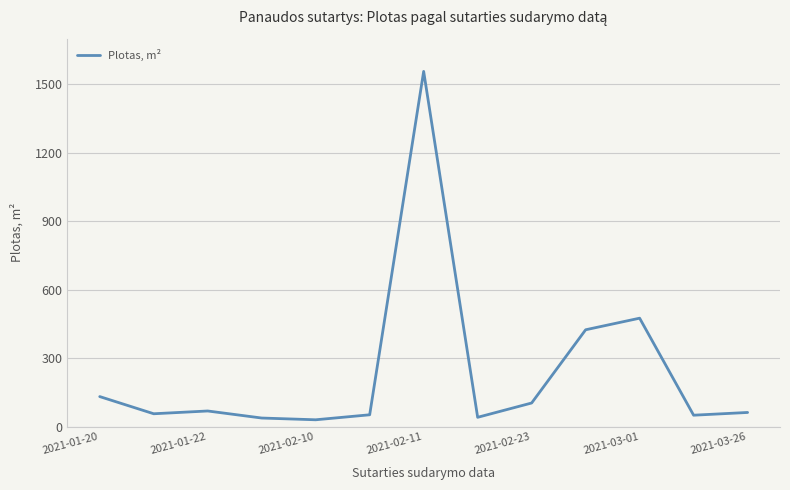

Where is the data nearest to the value 793?

2021-03-01